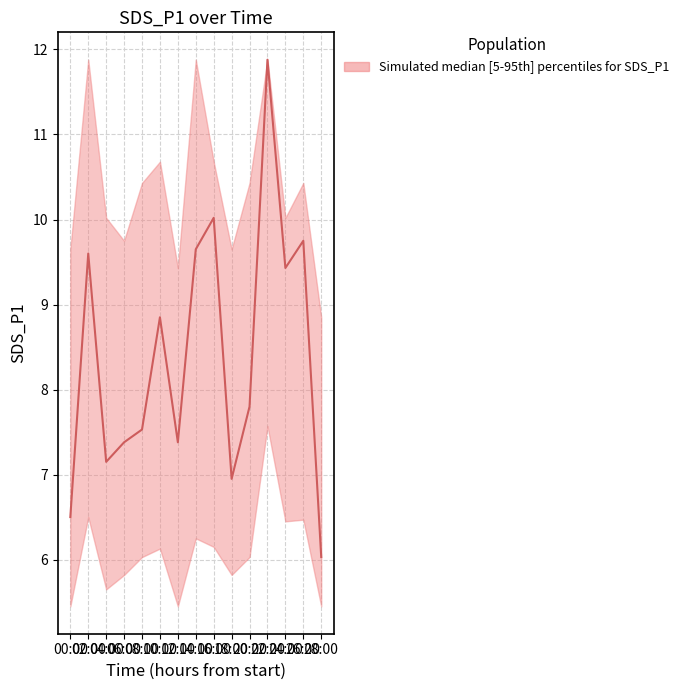

How many points are lower than both their immediate neighbors (excluding endpoints)?

4